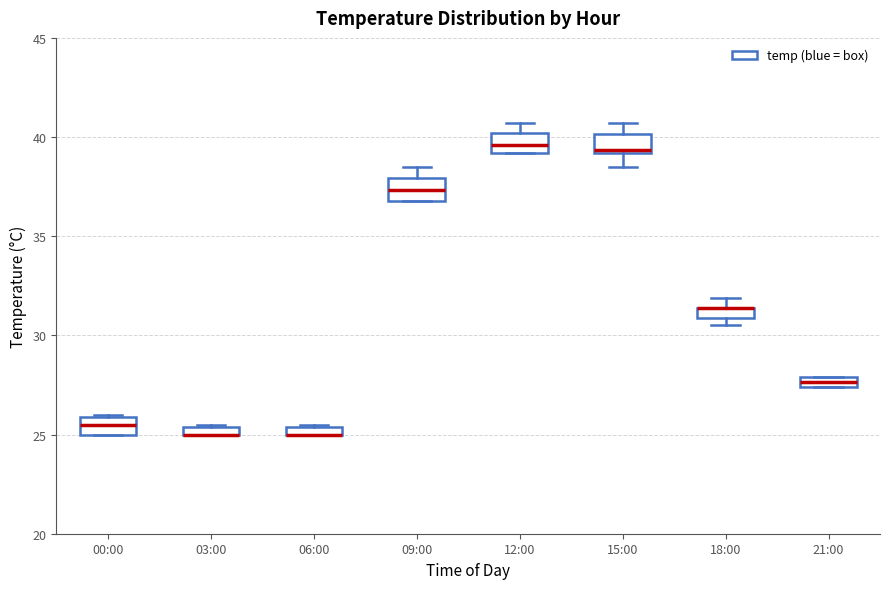

Where is the upper edge of the box for 18:00 on the y-axis? The values are not printed on the chart, so give them approximately, as read against the axis.

31.5